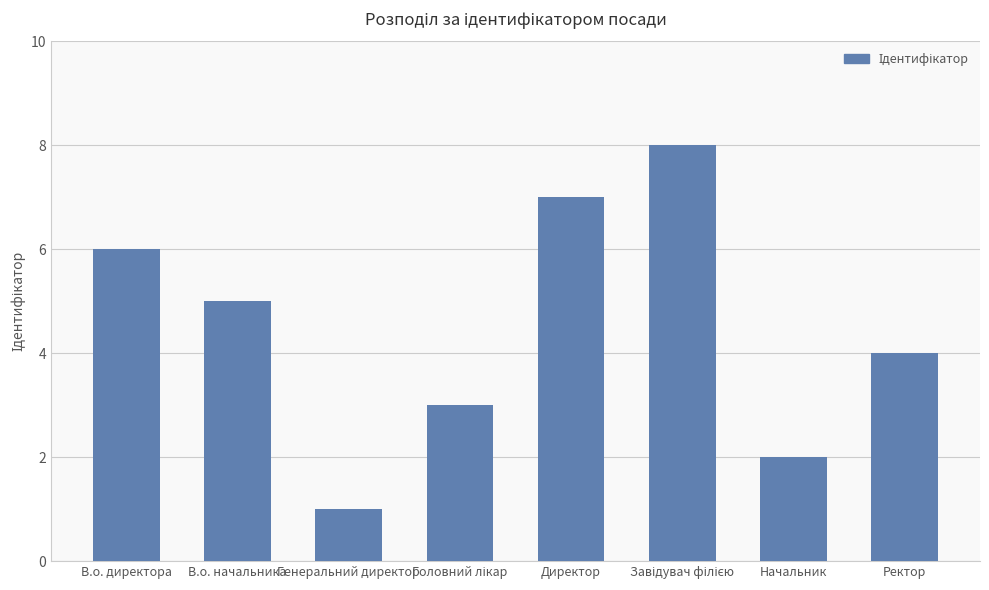

What is the label of the 2nd bar from the right?

Начальник